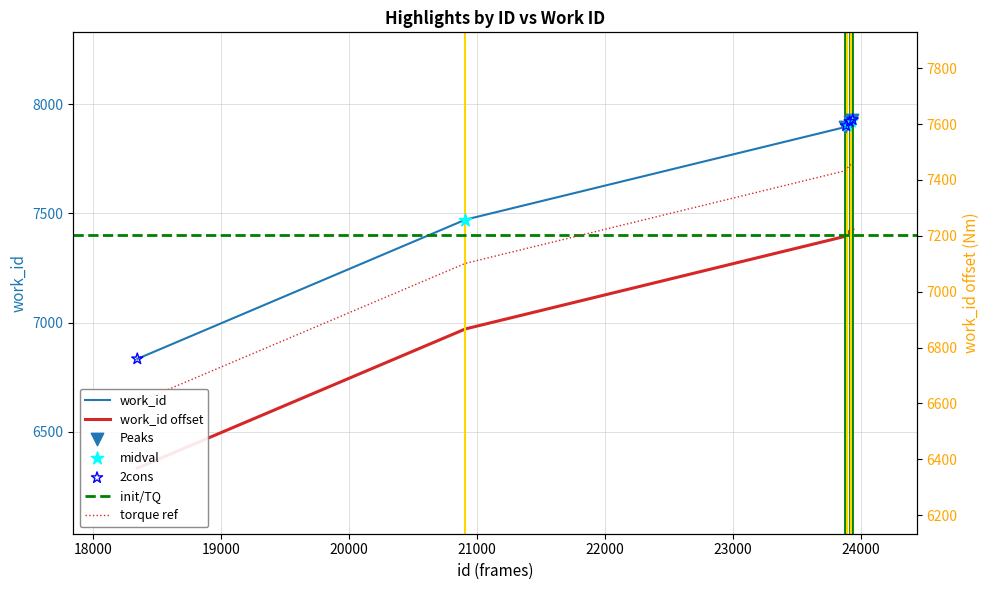

Approximately how many times larger is the value at 23887 compared to 23909?

1.0